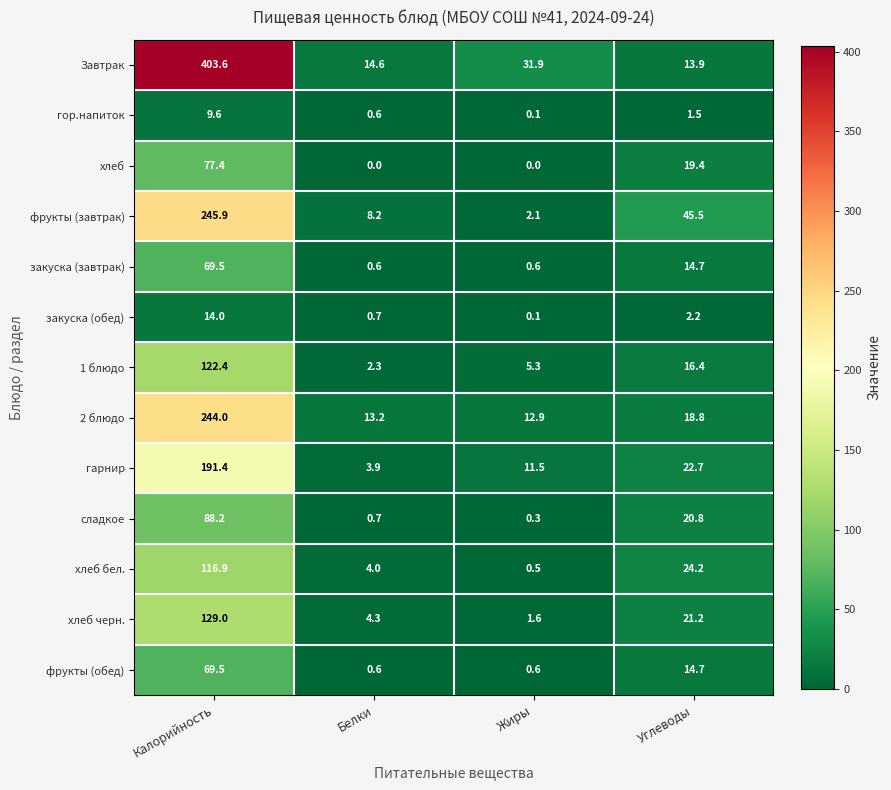

What is the difference between the maximum and minimum values in the 2 блюдо series?

231.1